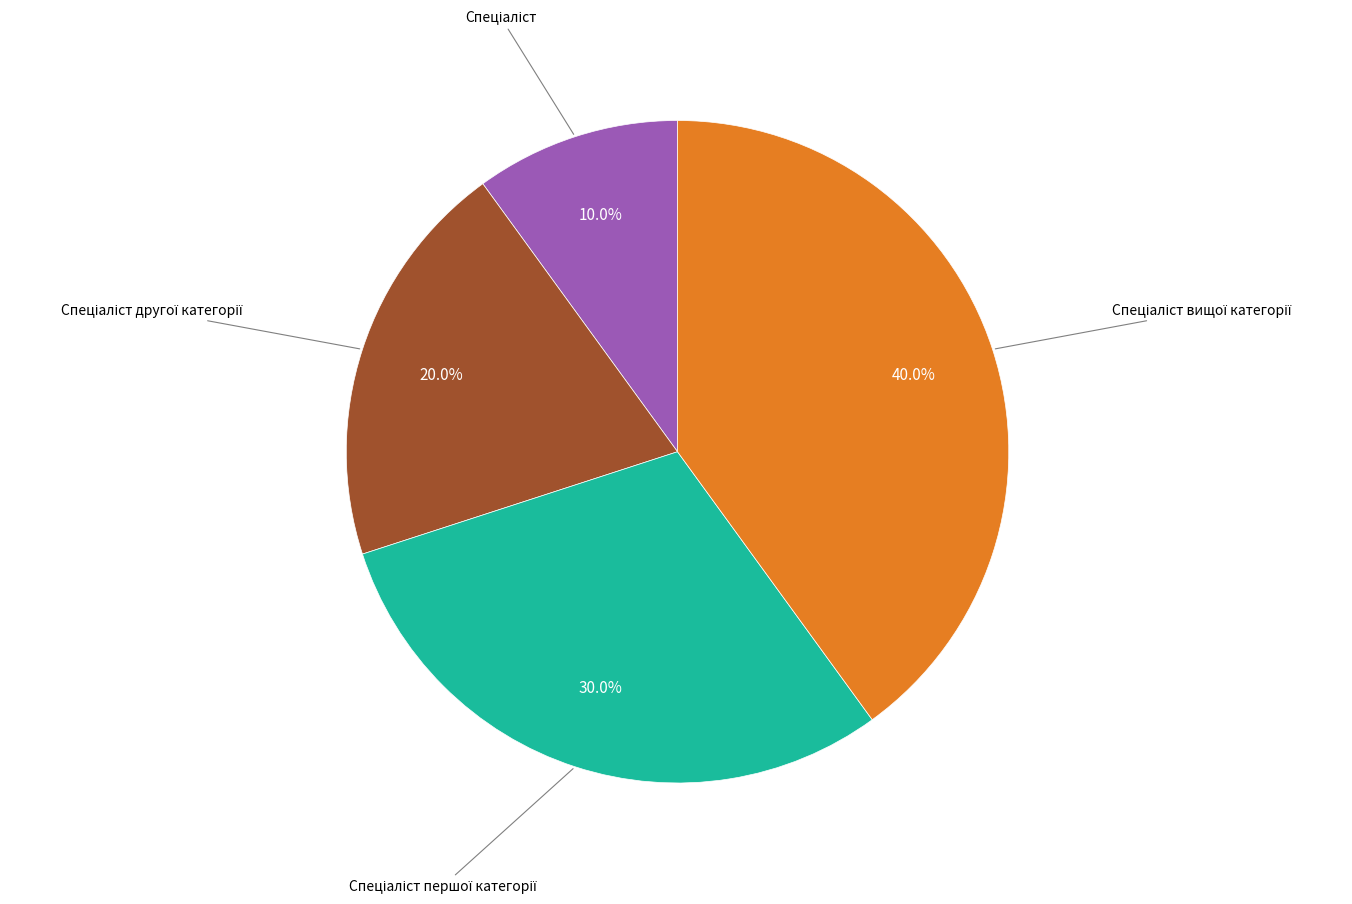

Is there any slice that represents more than half of the pie?

No